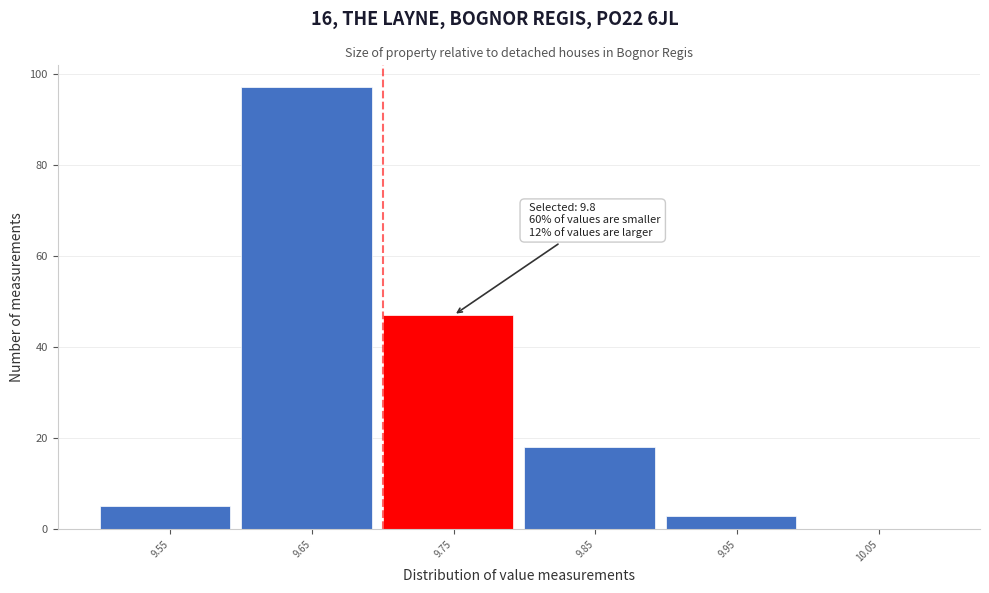

Reading right to left, extract all data points from this chart.

10.05=0	9.95=3	9.85=18	9.75=47	9.65=97	9.55=5